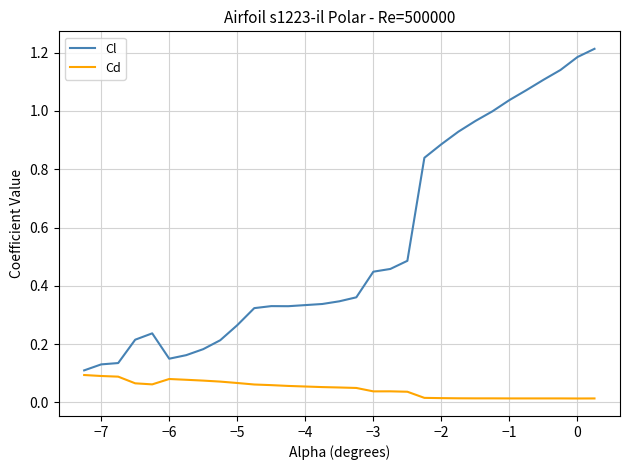

Which series has the largest range (max minus min)?

Cl